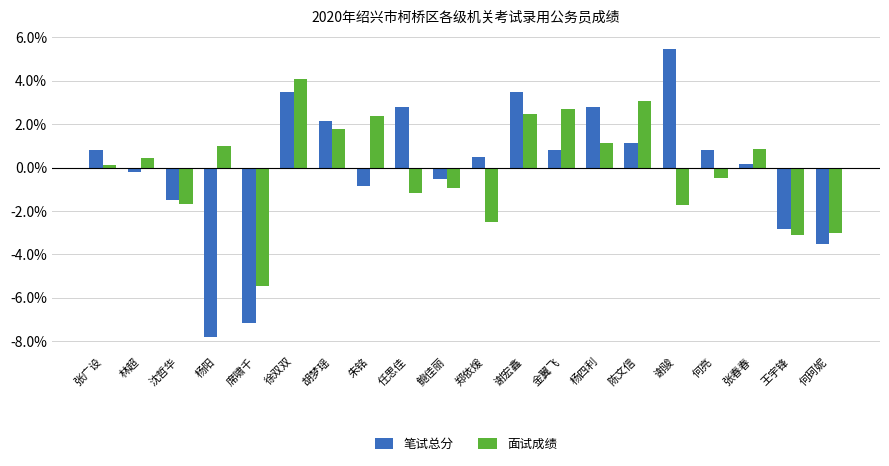

Which series has the widest spread of values?

笔试总分